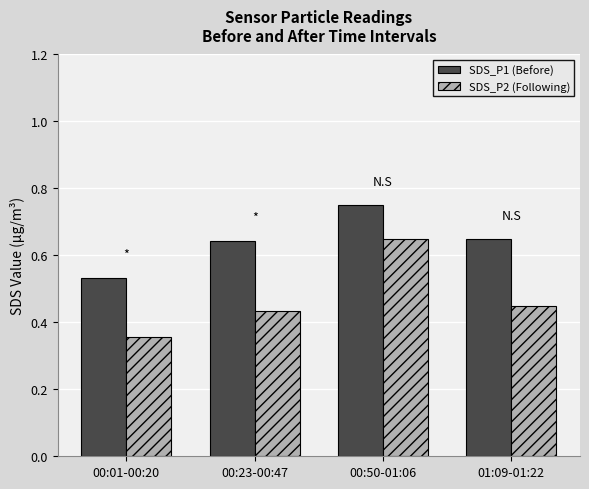

How many distinct data groups are displayed?

2